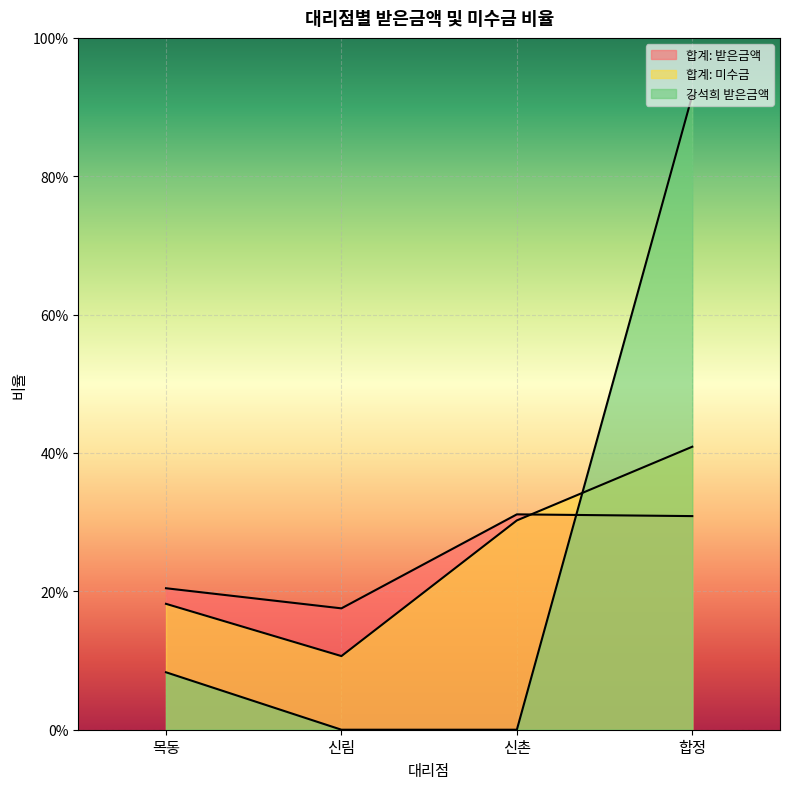

Which series has the largest range (max minus min)?

강석희 받은금액